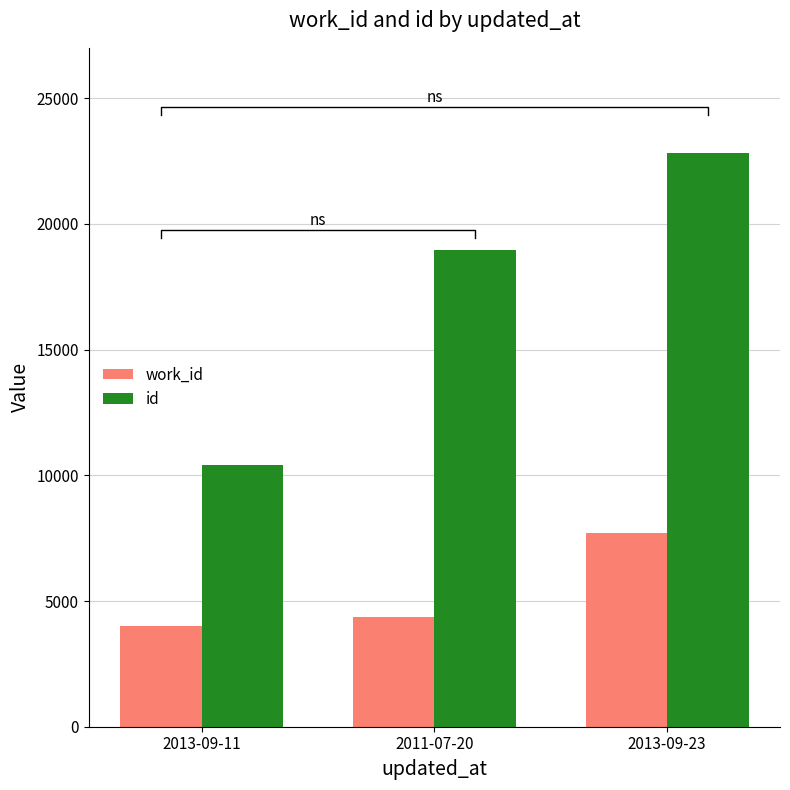

What position from the left is 2013-09-23?

3